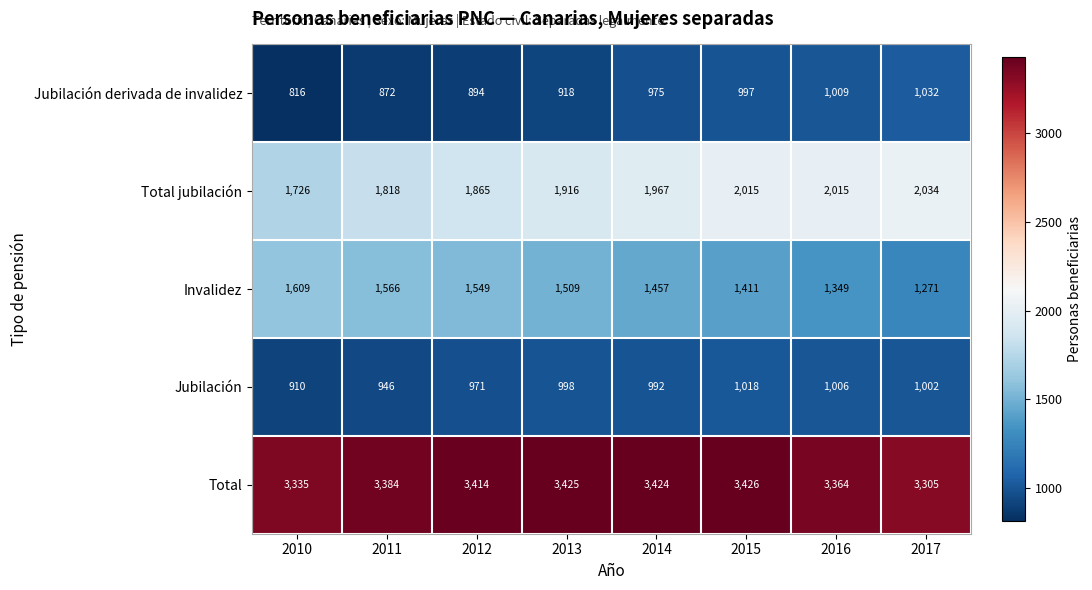

What is the difference between the highest and lowest values at 2015?

2429